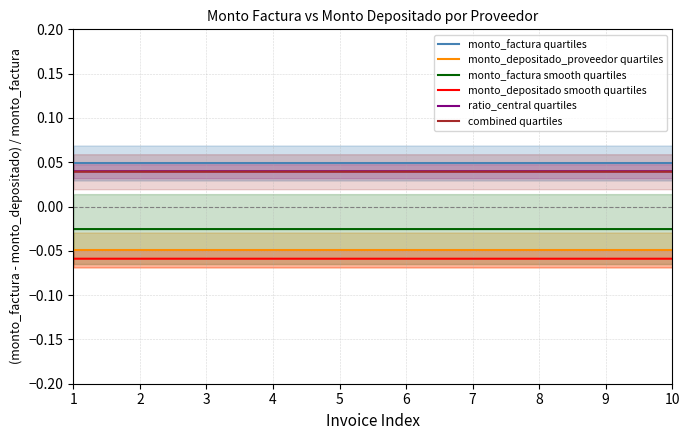

Reading left to right, transcribe all the data shown in this chart.

monto_factura quartiles: 1=0.0	2=0.0	3=0.0	4=0.0	5=0.0	6=0.0	7=0.0	8=0.0	9=0.0	10=0.0
monto_depositado_proveedor quartiles: 1=-0.0	2=-0.0	3=-0.0	4=-0.0	5=-0.0	6=-0.0	7=-0.0	8=-0.0	9=-0.0	10=-0.0
monto_factura smooth quartiles: 1=-0.0	2=-0.0	3=-0.0	4=-0.0	5=-0.0	6=-0.0	7=-0.0	8=-0.0	9=-0.0	10=-0.0
monto_depositado smooth quartiles: 1=-0.1	2=-0.1	3=-0.1	4=-0.1	5=-0.1	6=-0.1	7=-0.1	8=-0.1	9=-0.1	10=-0.1
ratio_central quartiles: 1=0.0	2=0.0	3=0.0	4=0.0	5=0.0	6=0.0	7=0.0	8=0.0	9=0.0	10=0.0
combined quartiles: 1=0.0	2=0.0	3=0.0	4=0.0	5=0.0	6=0.0	7=0.0	8=0.0	9=0.0	10=0.0